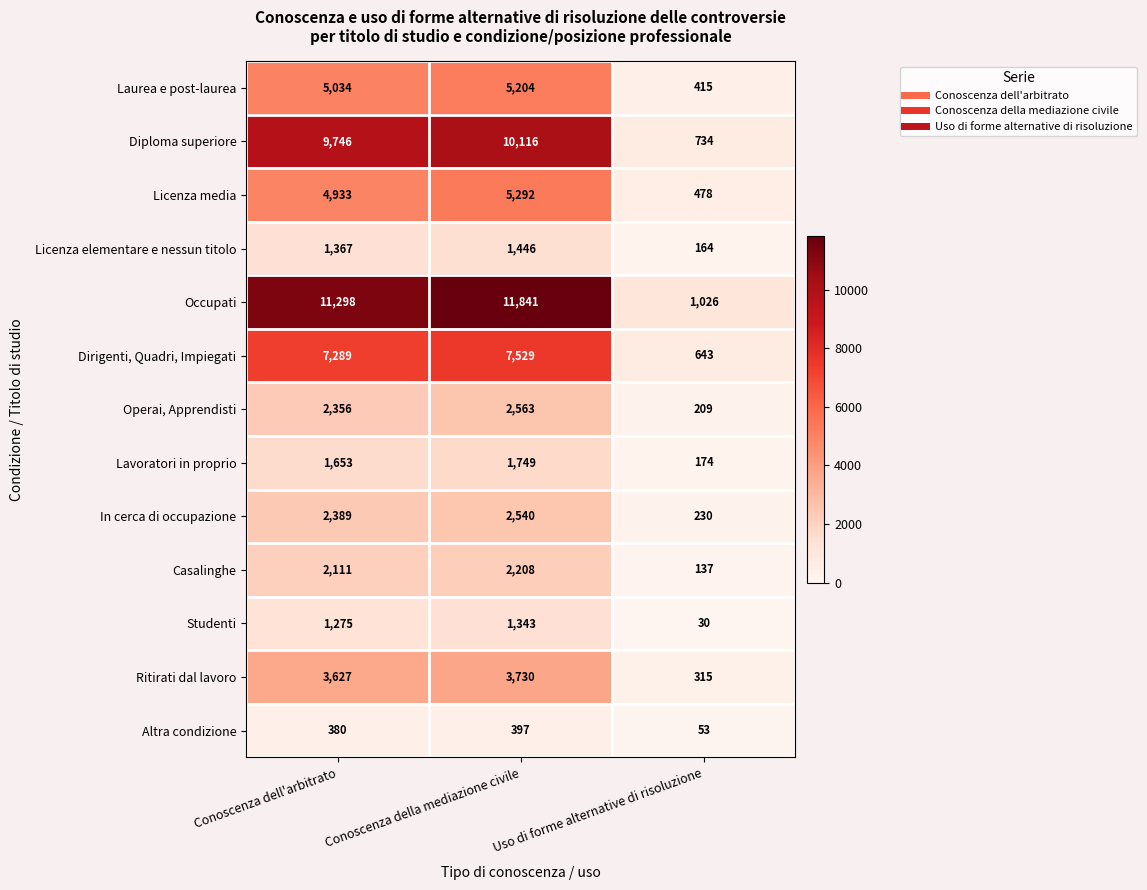

Count the number of categories in the chart.

3